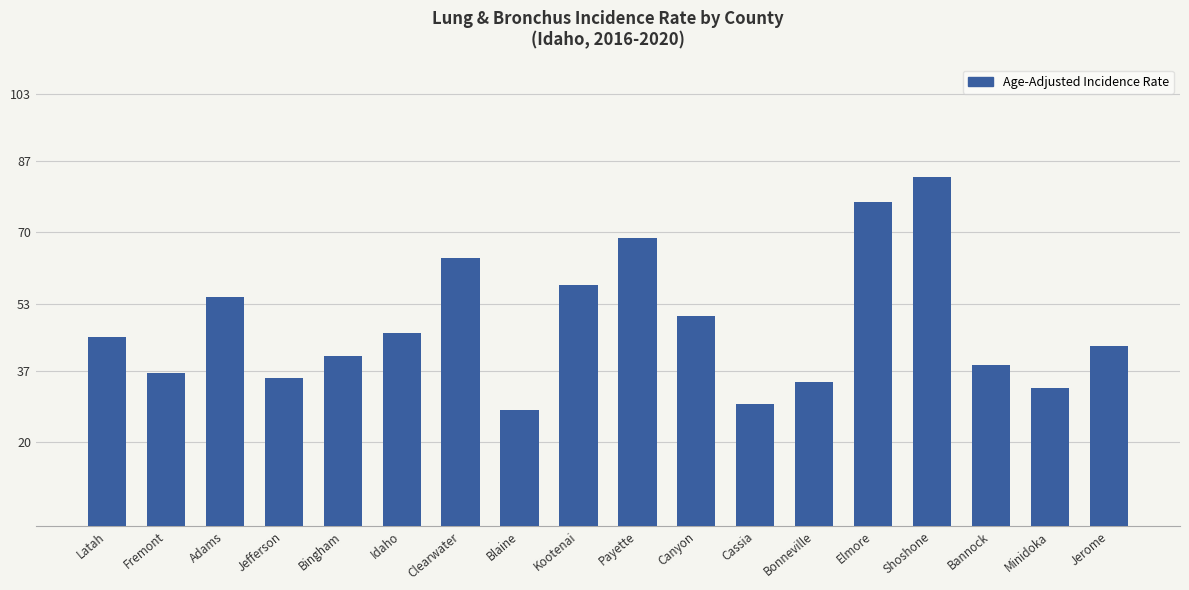

What is the average value?

48.0